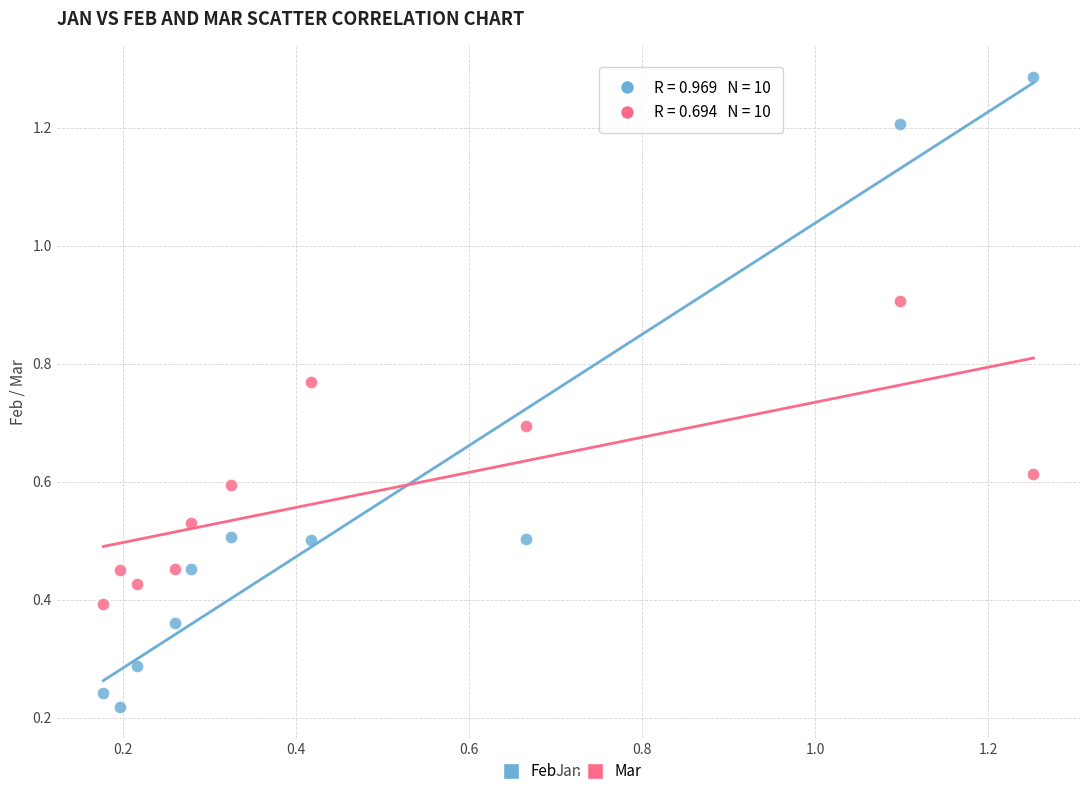

Which series contains the highest Y value?

Feb